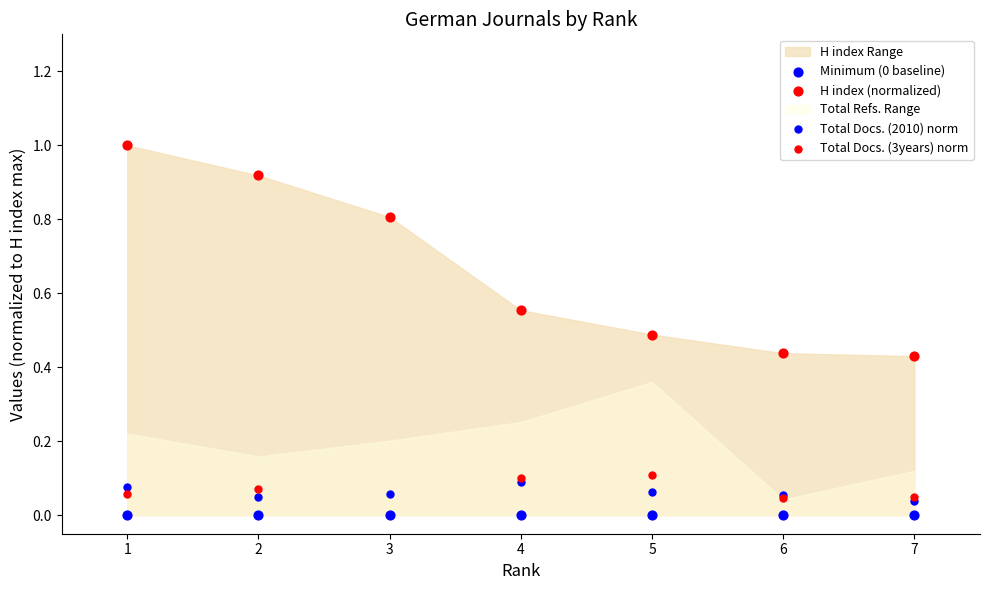

Which series has the widest spread of Y values?

H index (normalized)